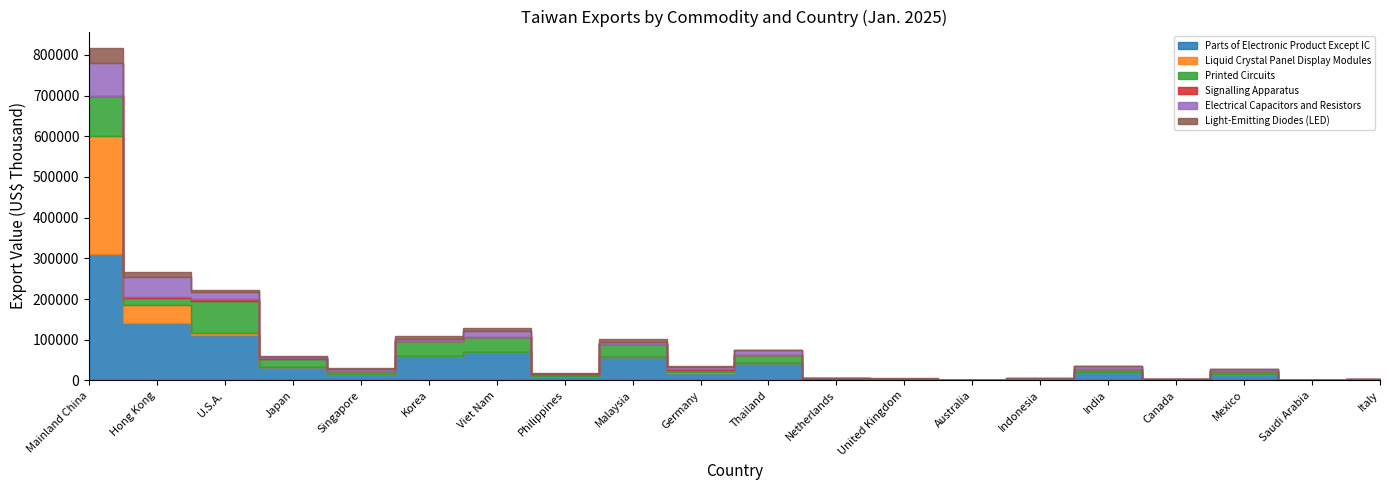

The Parts of Electronic Product Except IC series shows 47136 at Japan. True or false?

False